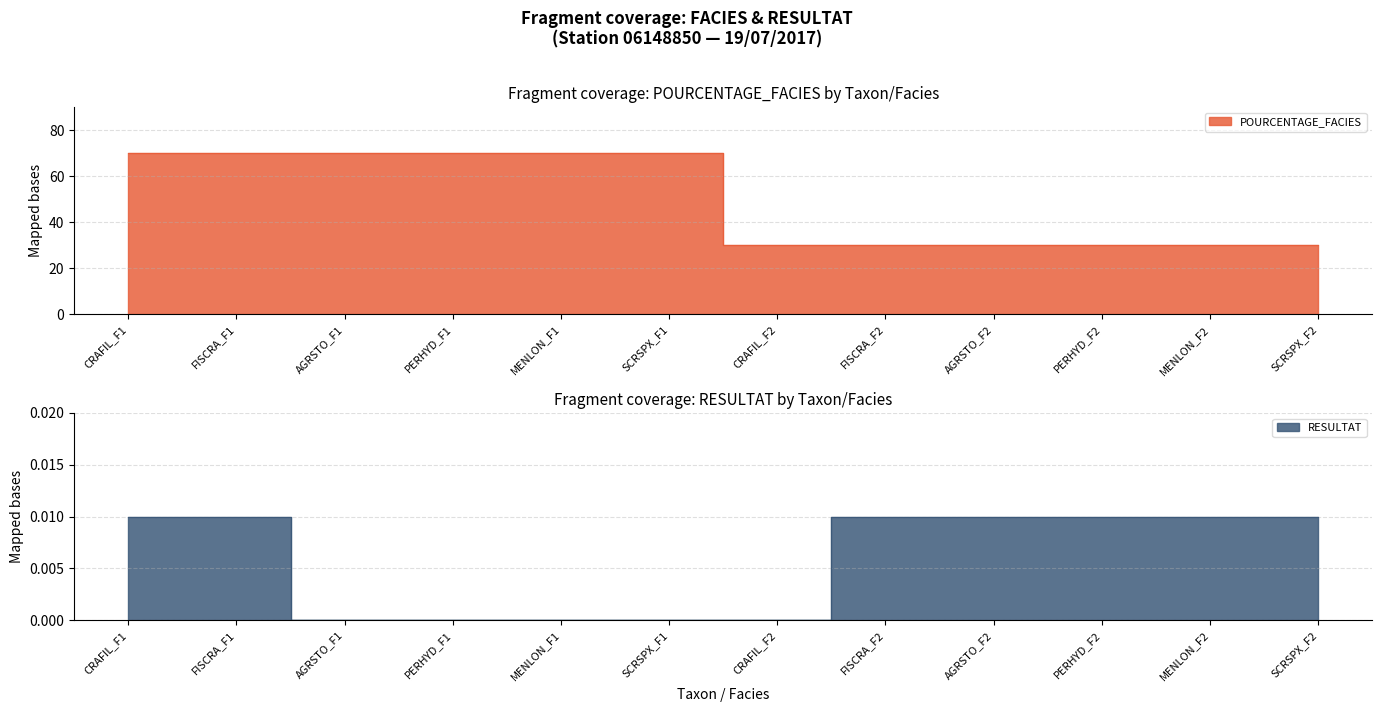

How many RESULTAT values are between 0 and 1?

12